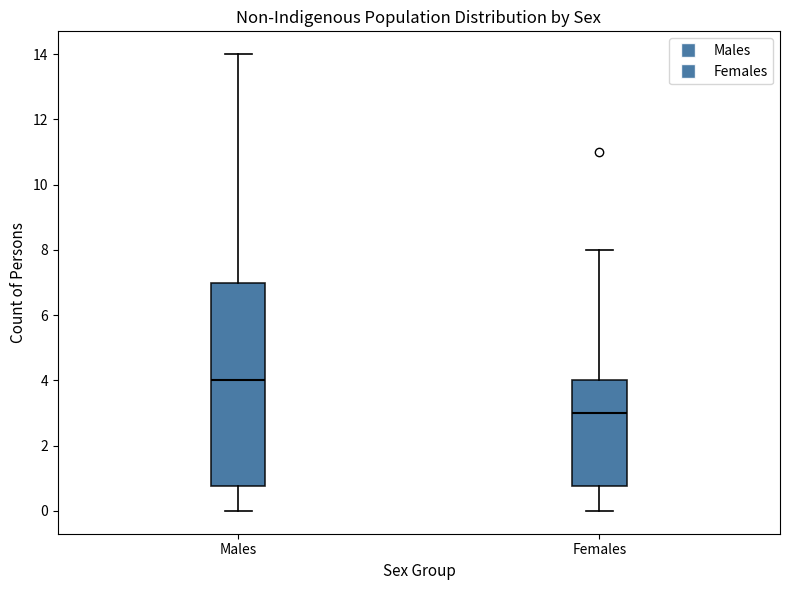

Reading left to right, transcribe this box plot: for each box, give where its median line is, the range the box spans, and where its two whiskers end, as read against the y-axis. The values are not printed on the chart, so give them approximately, as read against the axis.

Males: median 4.0, box 0.8 to 7.0, whiskers 0.0 to 14.0
Females: median 3.0, box 0.8 to 4.0, whiskers 0.0 to 8.0